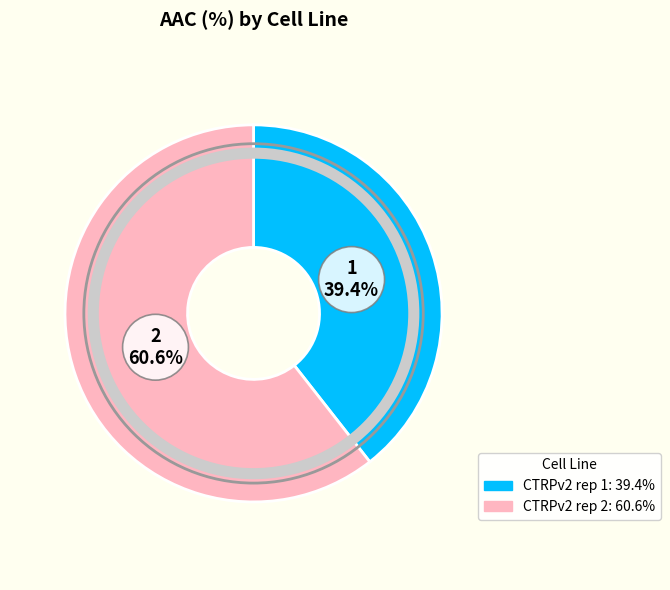

Does any single category account for the majority?

Yes